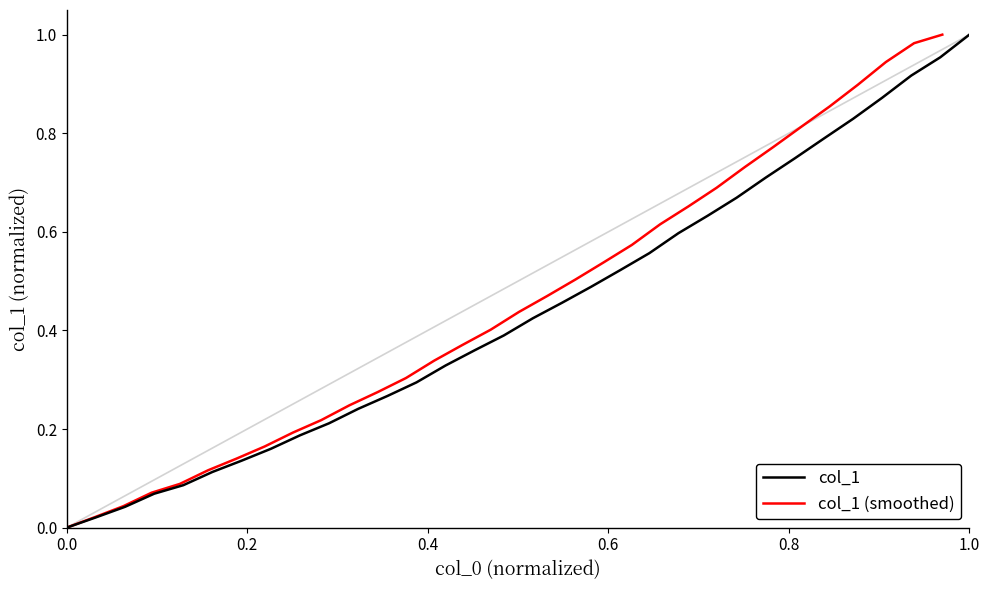

List the series in order of their peak value, lowest first.

col_1, col_1 (smoothed)